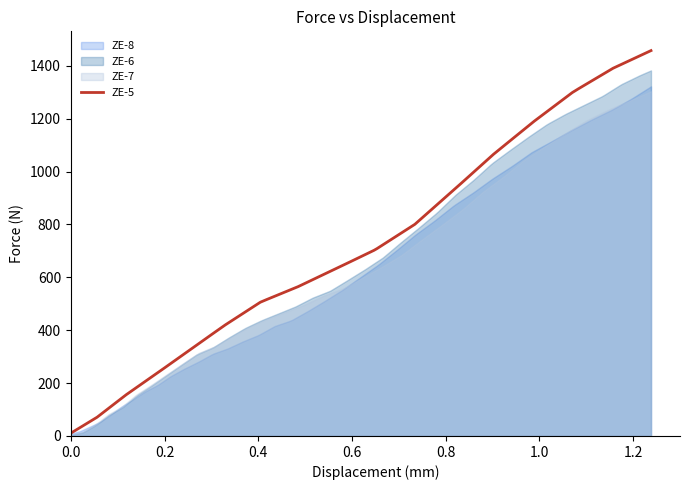

What is the average value of the ZE-8 series?

568.1